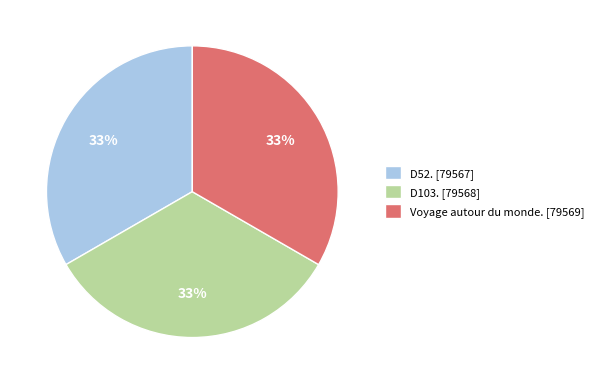

Is there any slice that represents more than half of the pie?

No